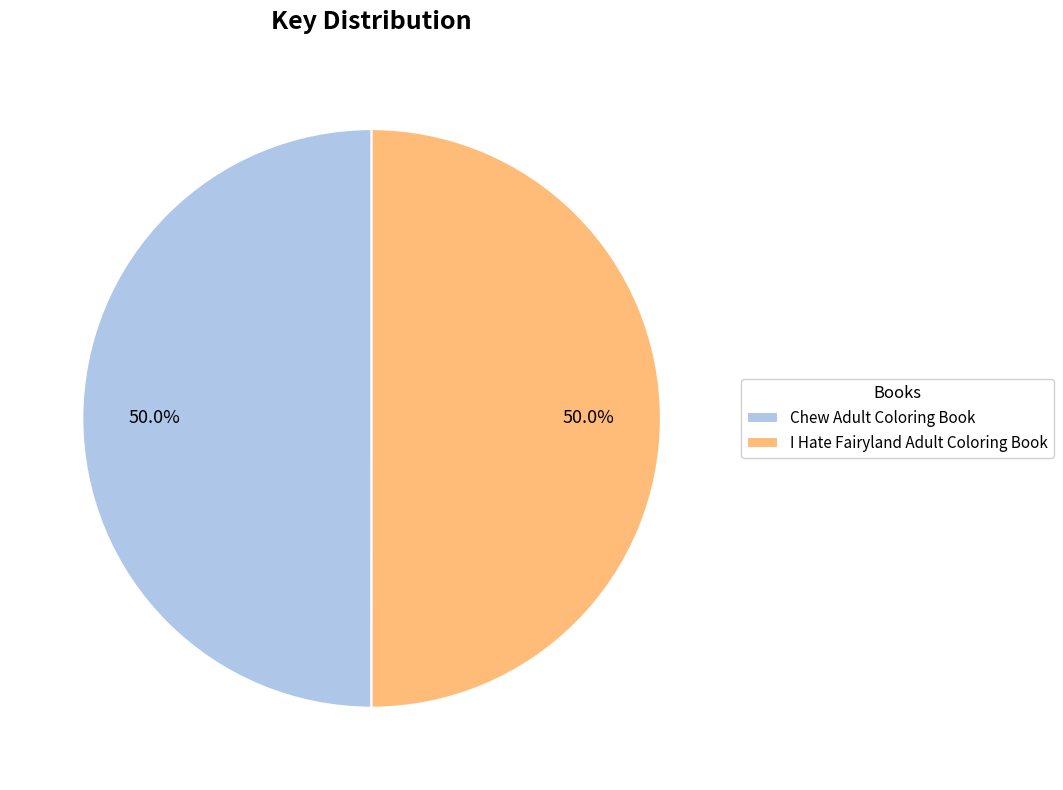

The I Hate Fairyland Adult Coloring Book slice represents 50% of the pie. True or false?

True